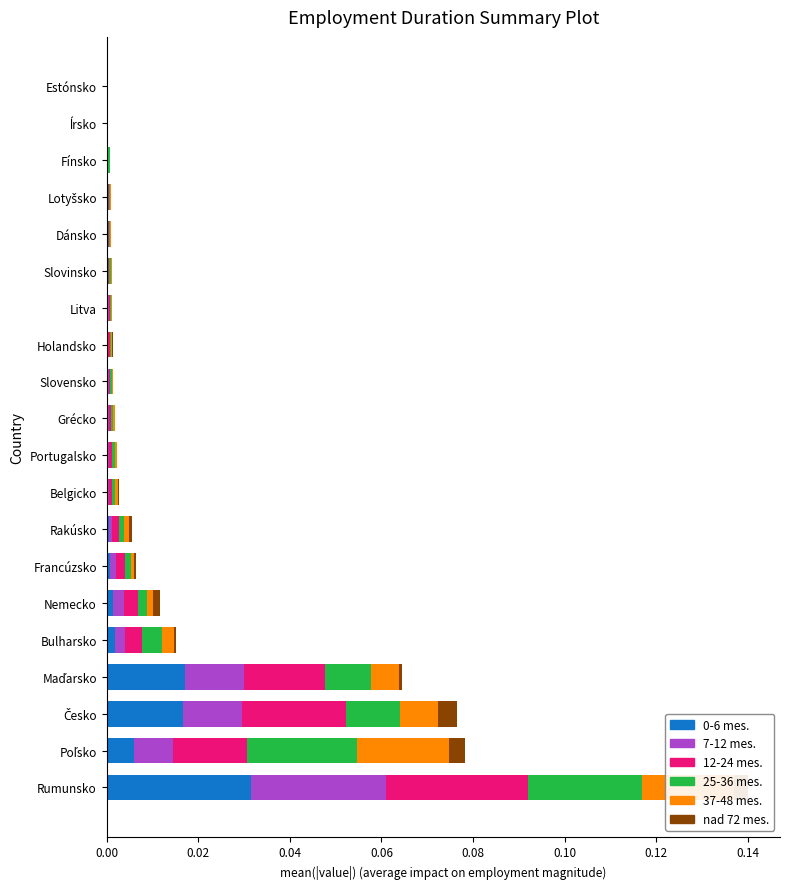

At which category is the sum across all series the highest?

Rumunsko